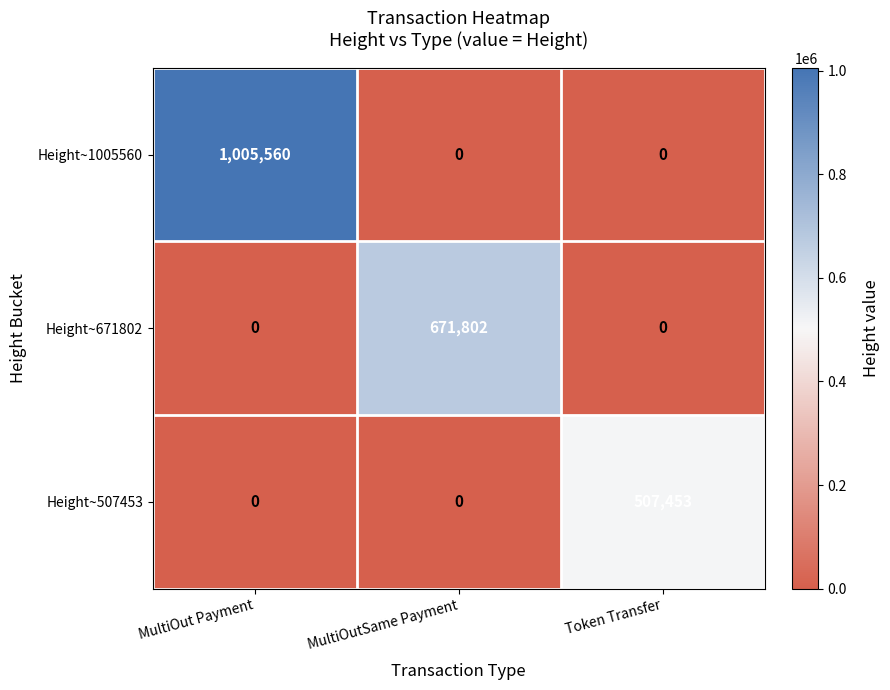

At which category is the sum across all series the highest?

MultiOut Payment